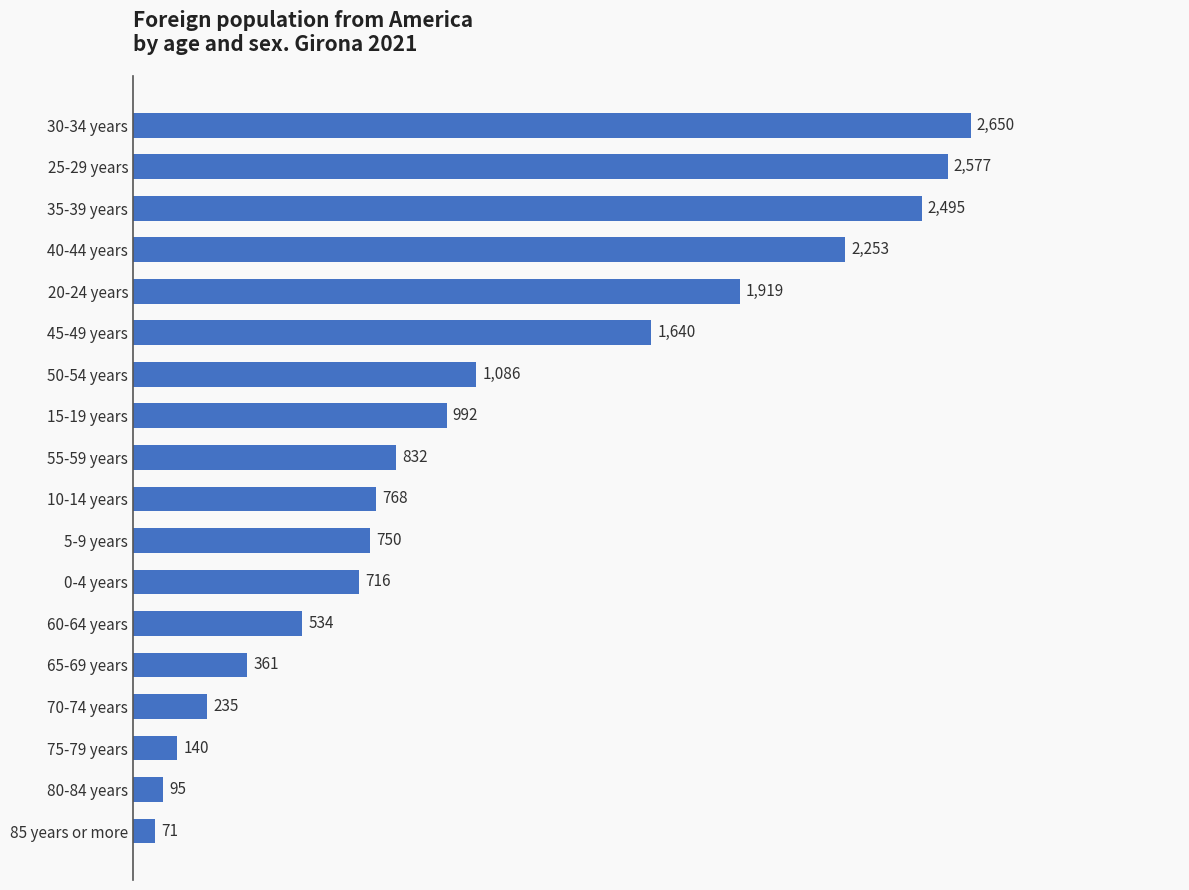

Is it true that the value at 70-74 years is 395?

False